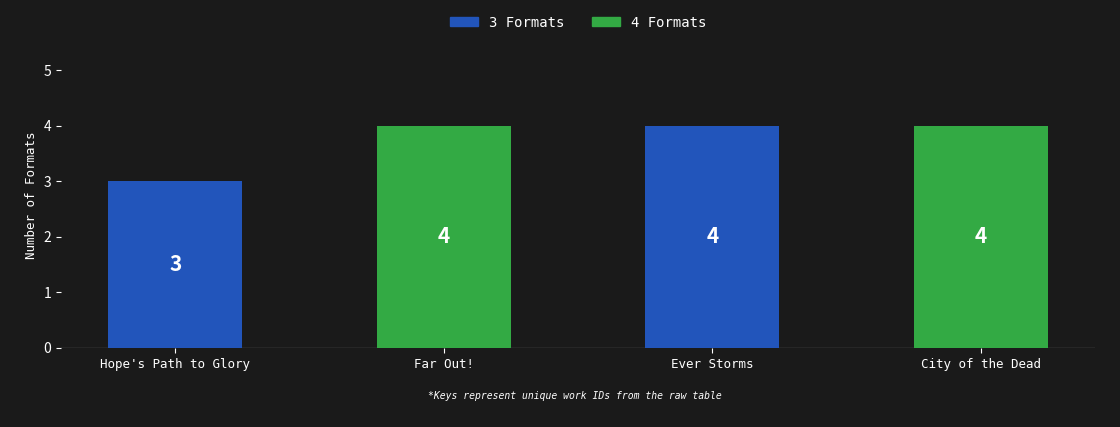

Reading right to left, transcribe all the data shown in this chart.

City of the Dead=4	Ever Storms=4	Far Out!=4	Hope's Path to Glory=3